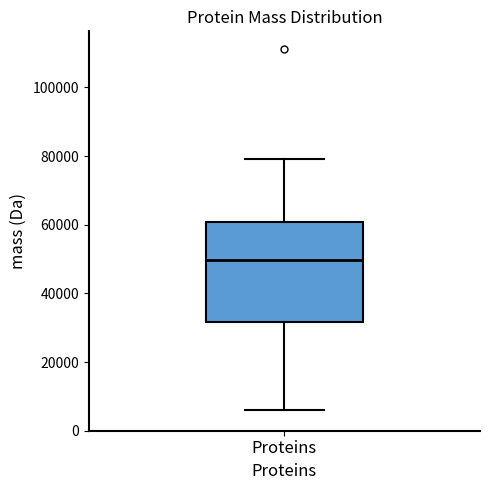

Where is the lower edge of the box for Proteins on the y-axis? The values are not printed on the chart, so give them approximately, as read against the axis.

32000